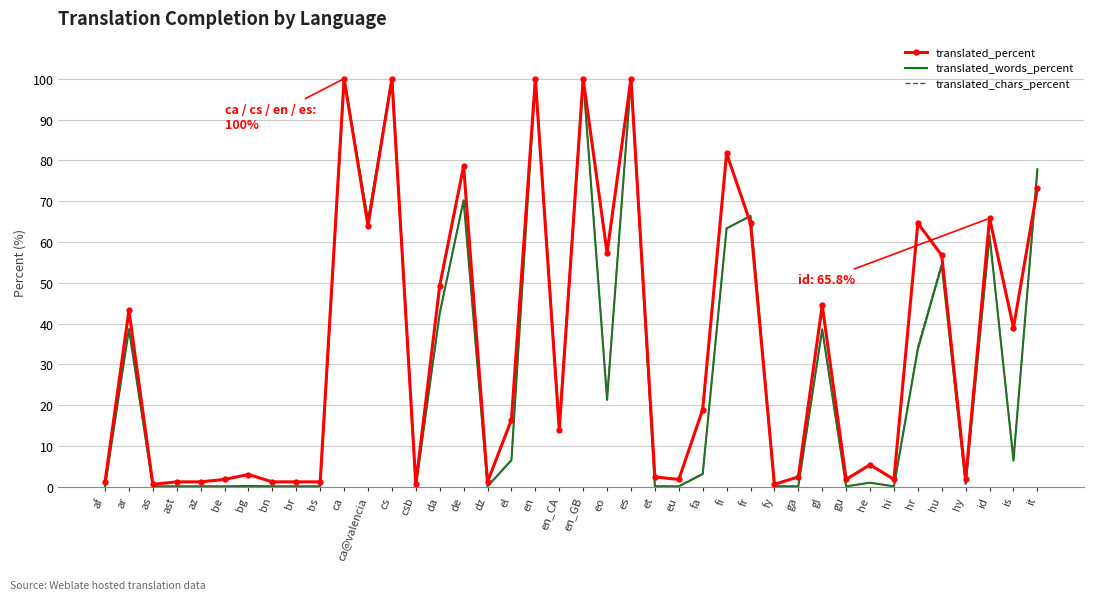

What is the smallest value displayed?

0.1